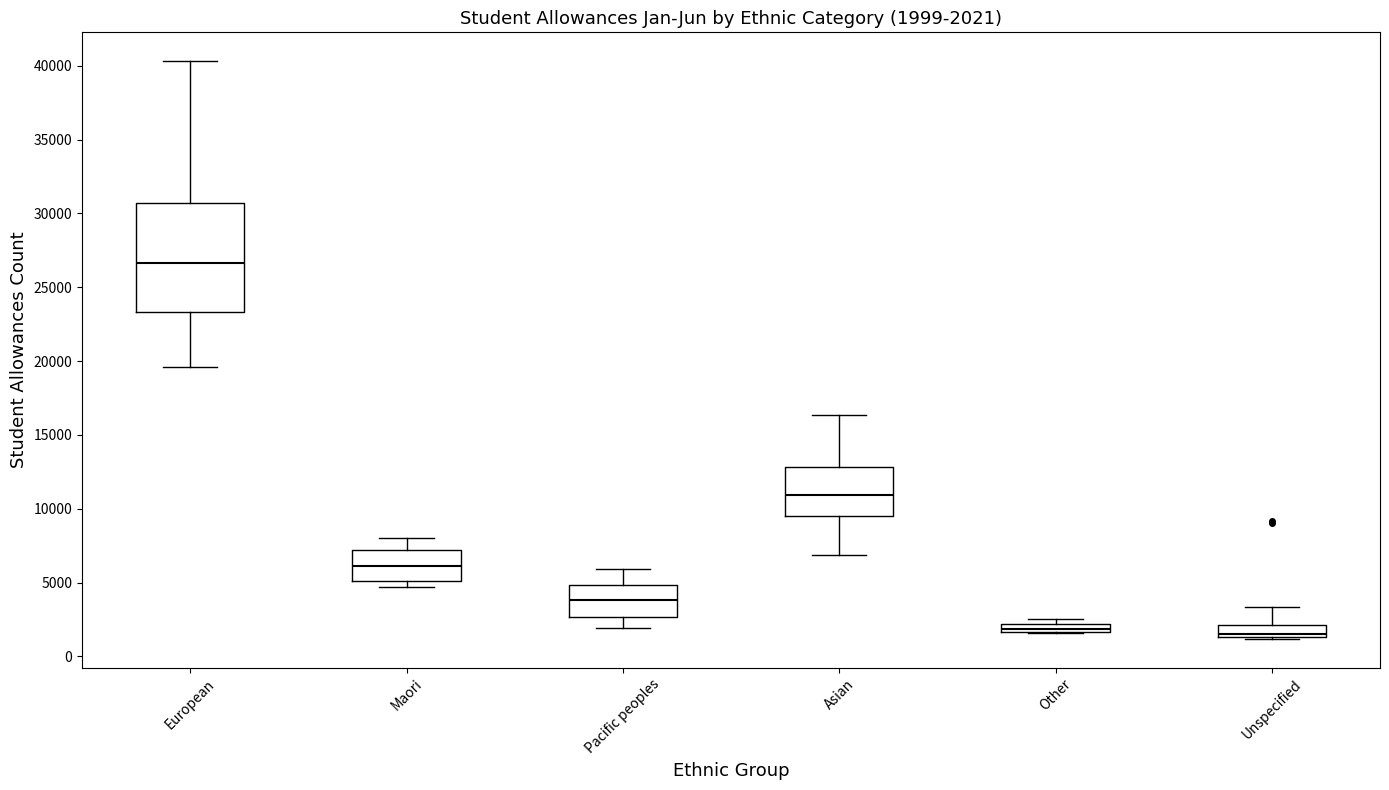

Comparing the boxes themselves (not the whiskers), which one is the tallest?

European